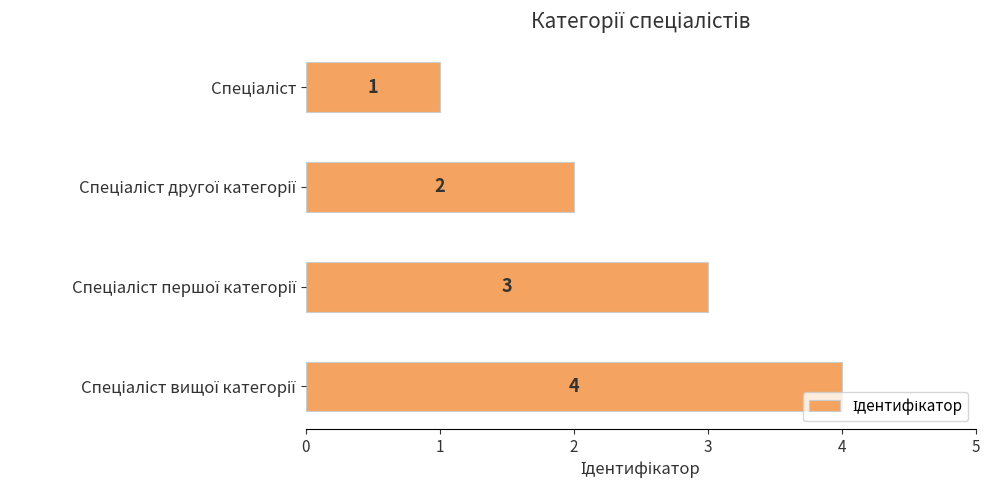

How many values are between 2 and 4?

3